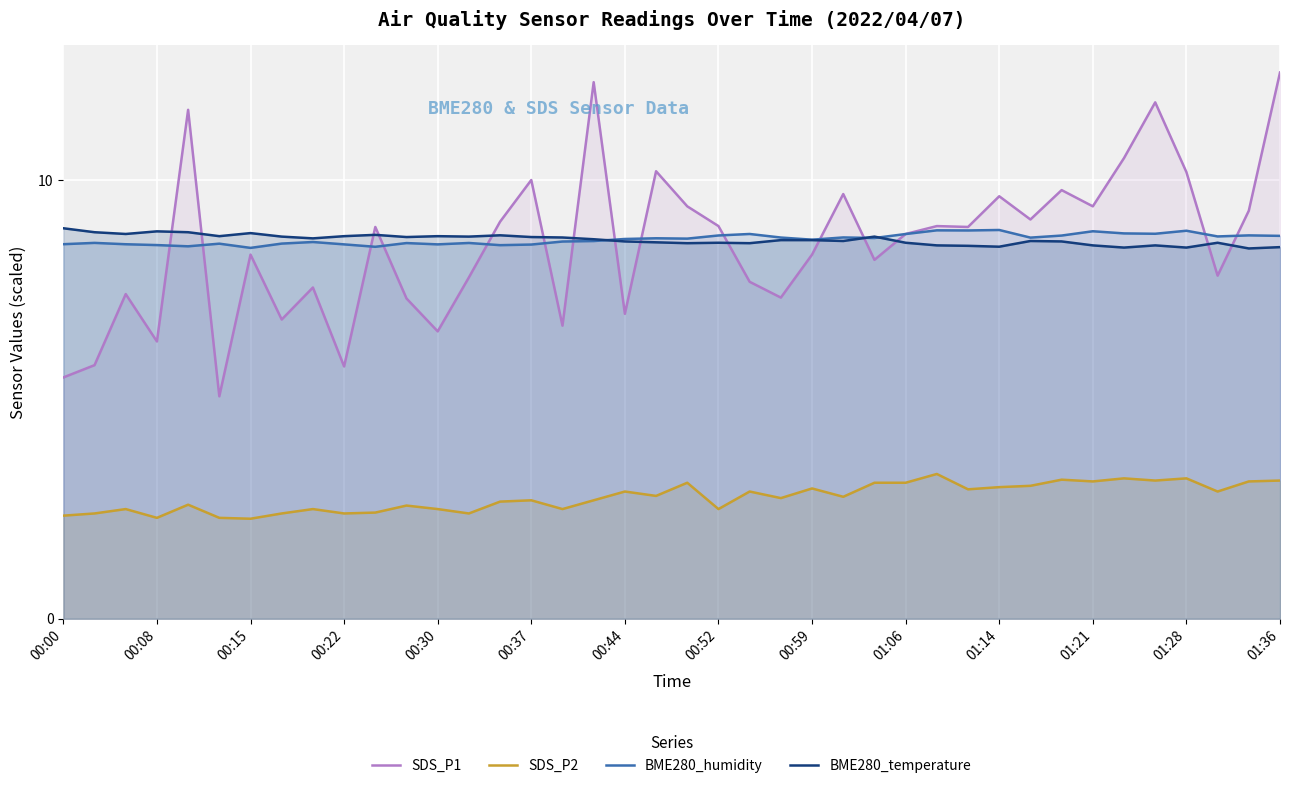

What is the smallest value displayed?

2.3